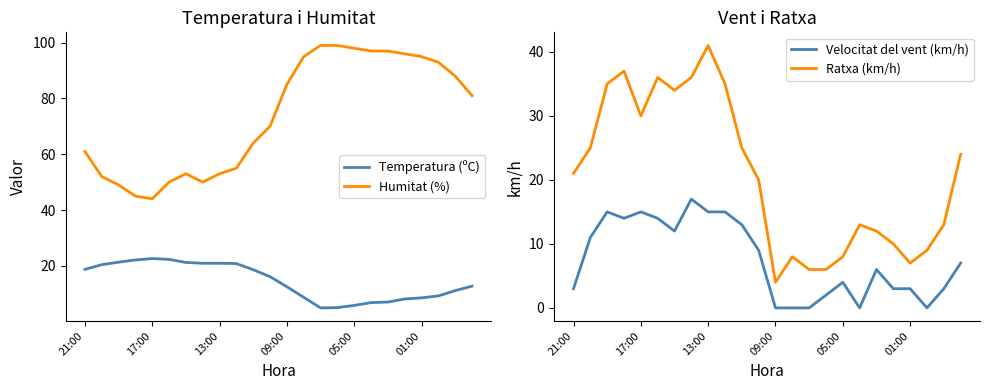

True or false: Ratxa (km/h) and Humitat (%) cross at least once.

False